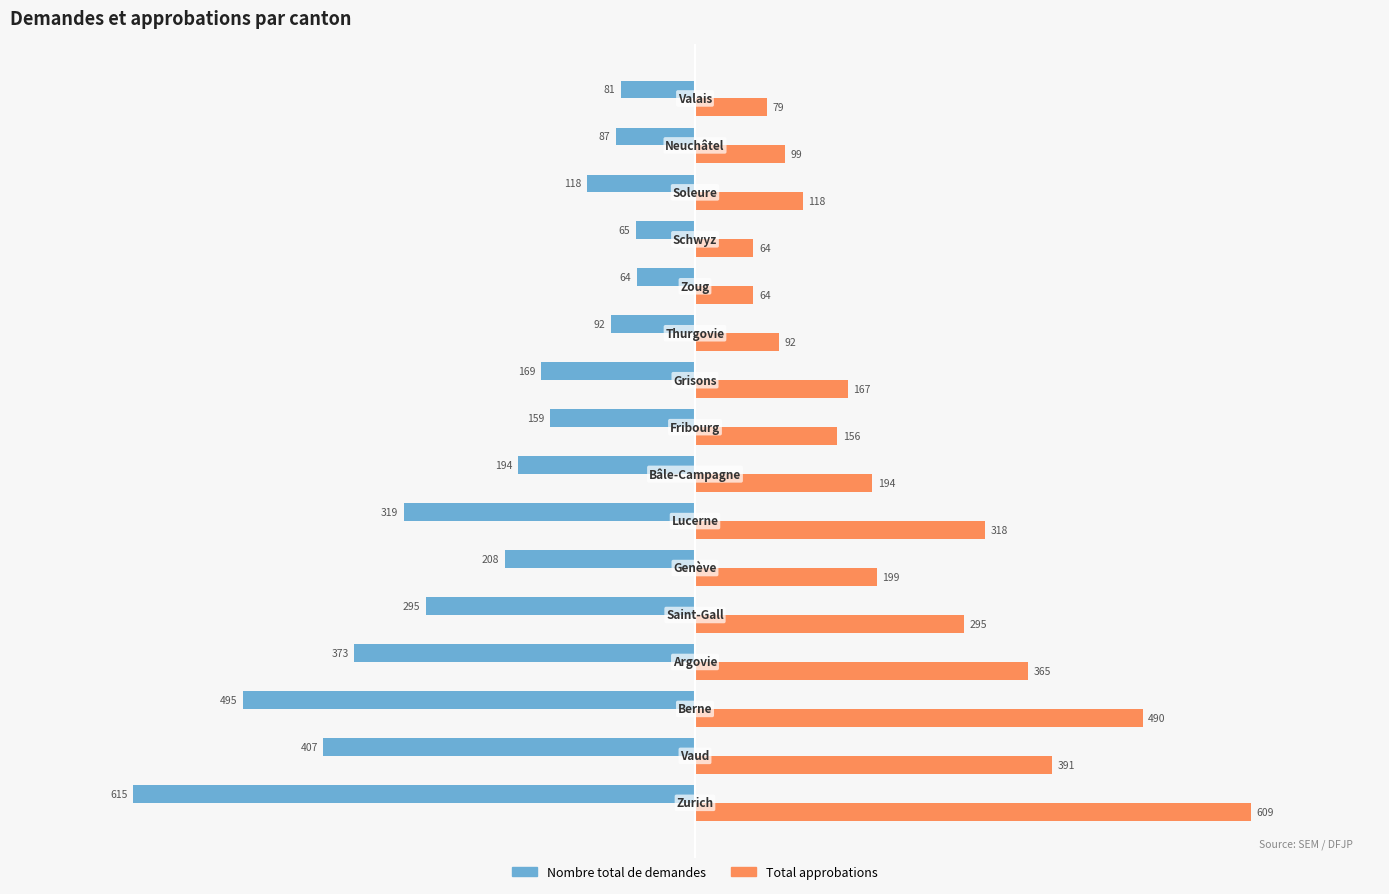

How many distinct data groups are displayed?

2